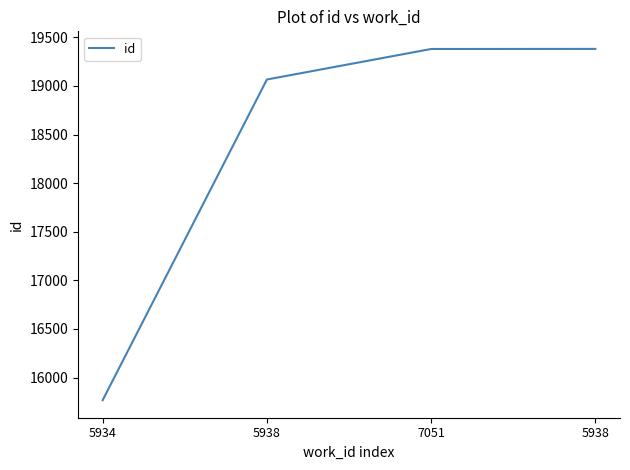

What is the ratio of the value at 5934 to the value at 5938?

0.8